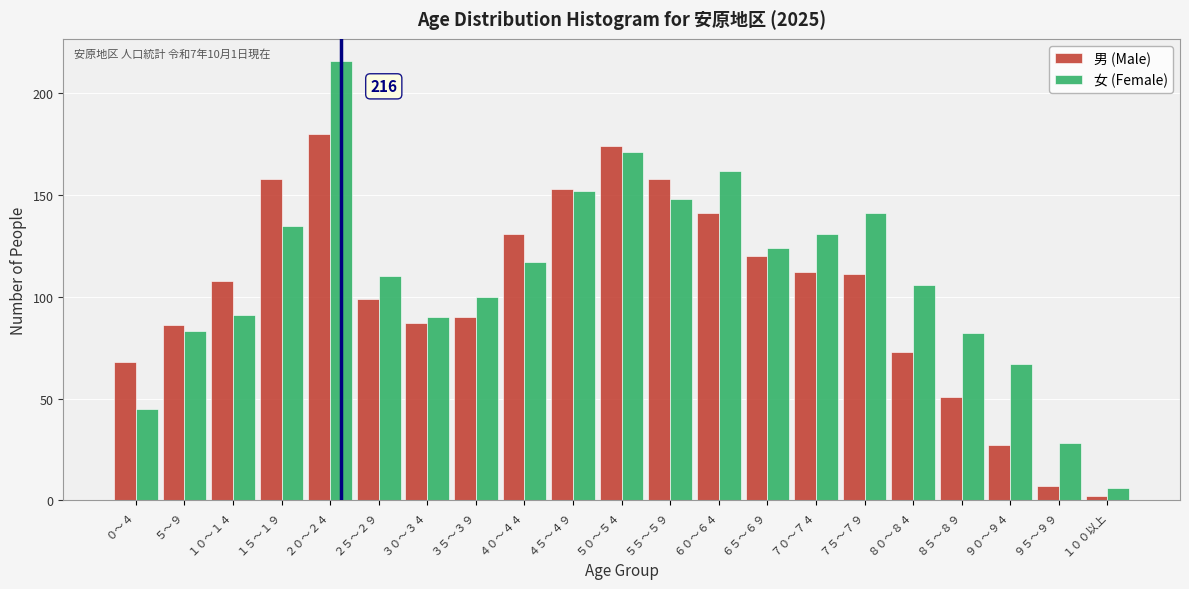

Between ５～９ and ６５～６９, which series saw the biggest shift?

女 (Female)